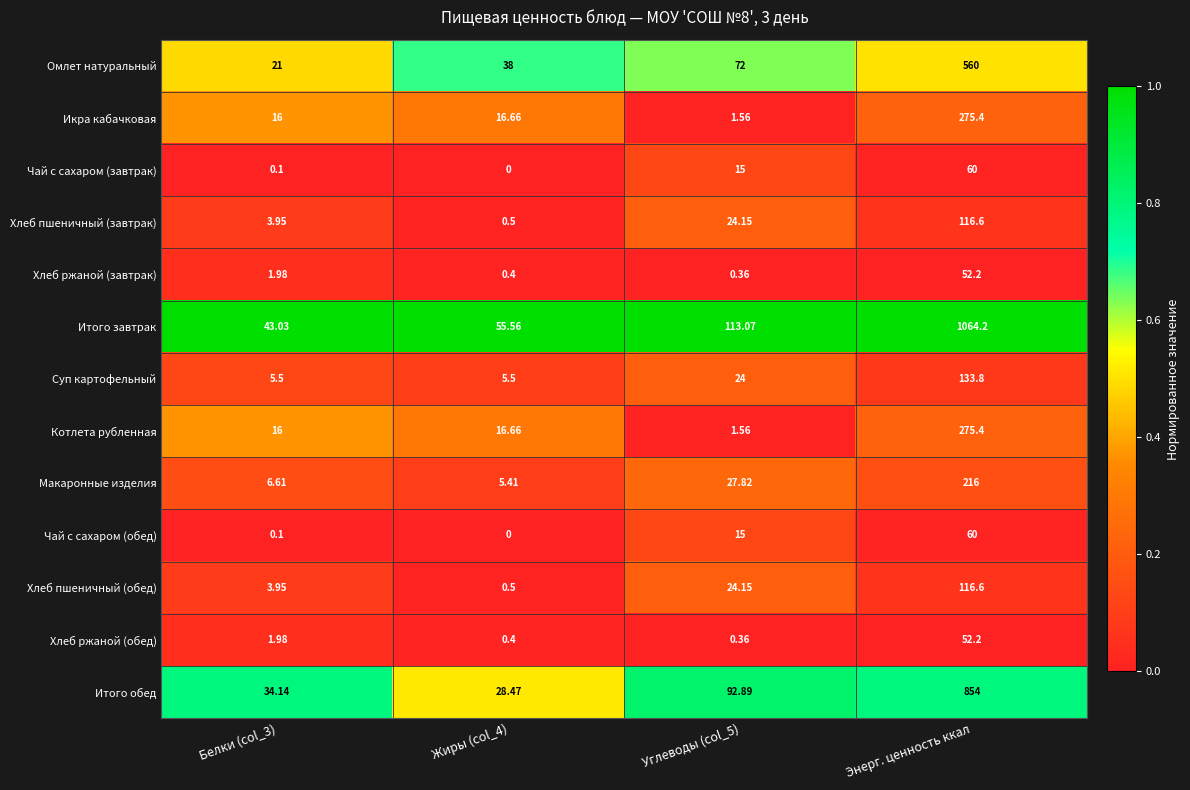

Which label corresponds to the smallest value in the chart?

Жиры (col_4)